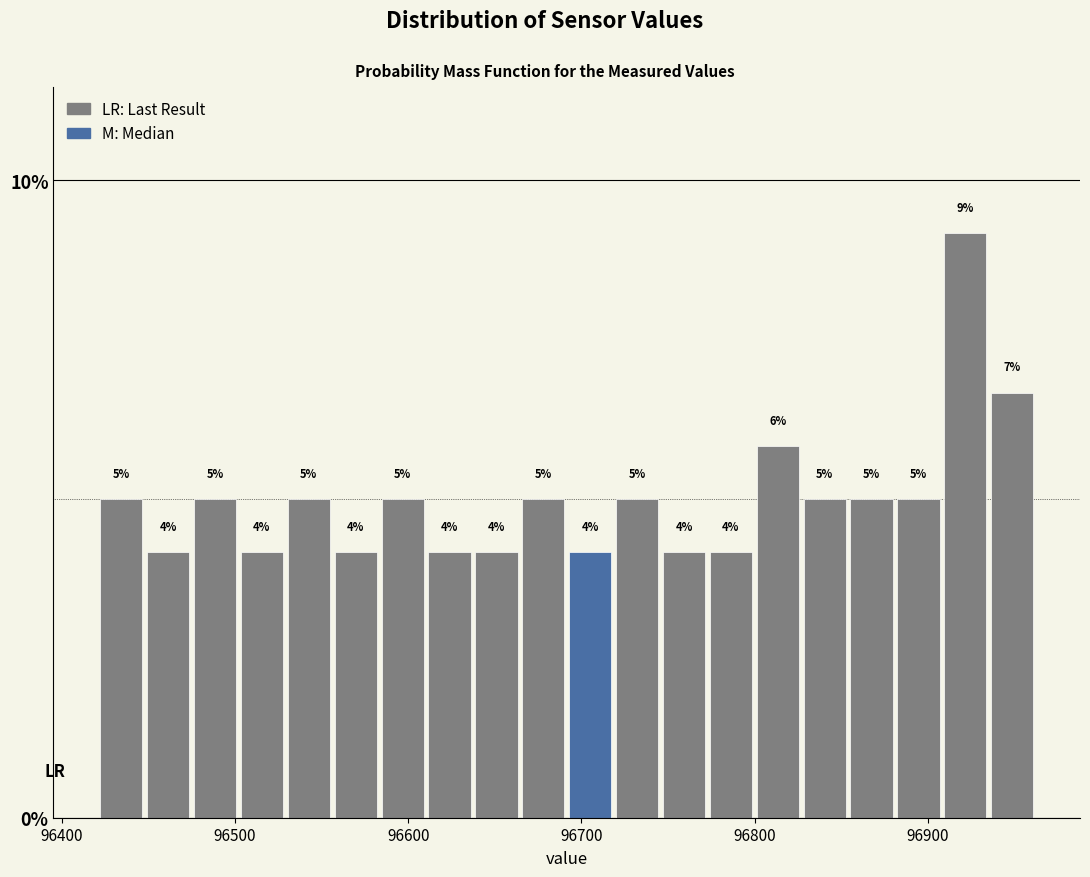

Read against the x-axis, roughly where is the centre of the tallest bar?

96920